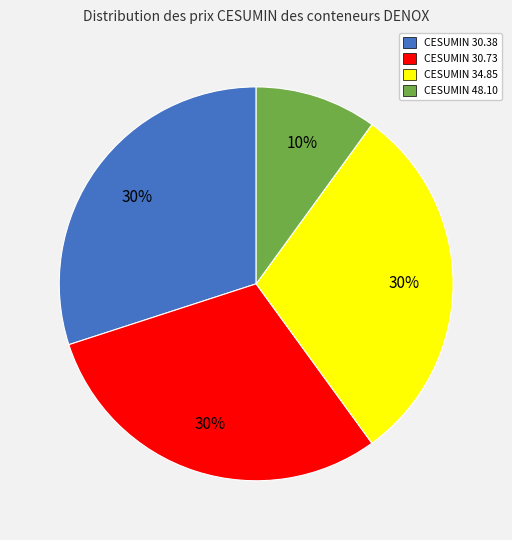

How many segments does this pie chart have?

4